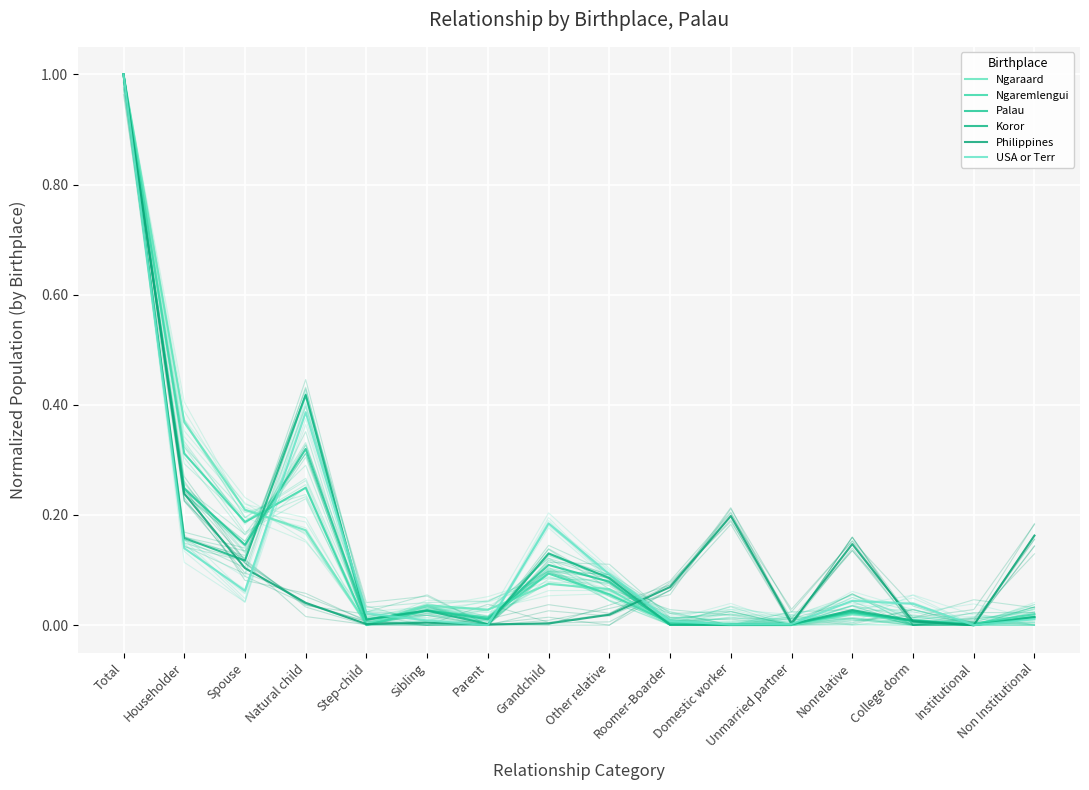

What is the label of the 13th point from the right?

Natural child